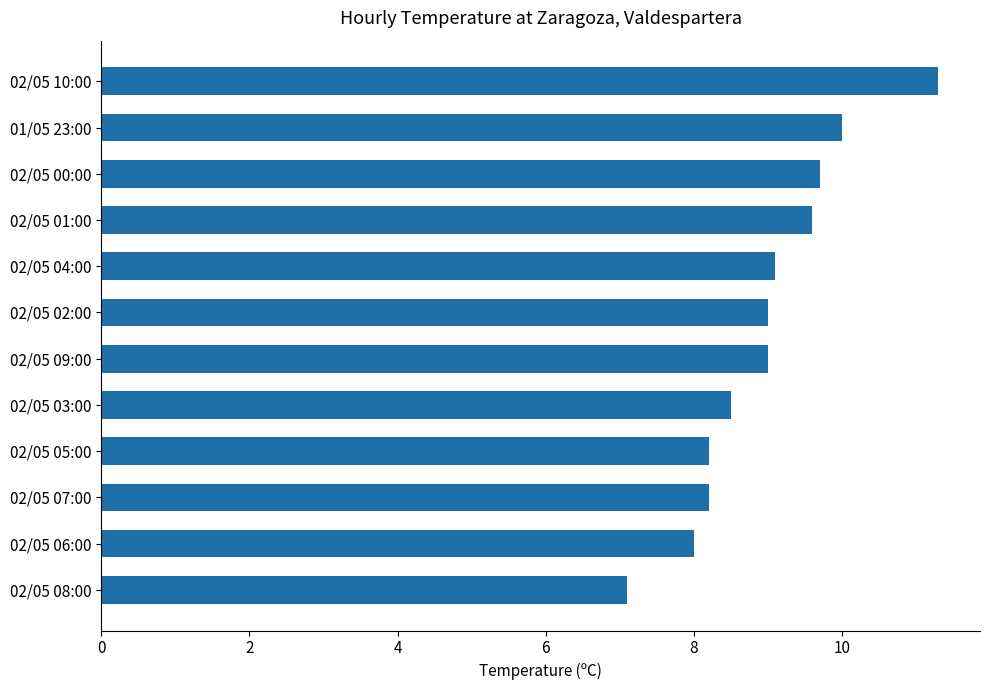

What value does the data have at 02/05 01:00?

9.6